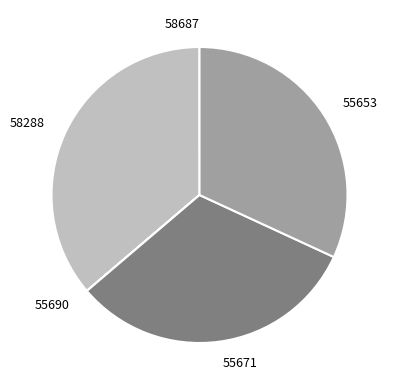

Does any single category account for the majority?

No